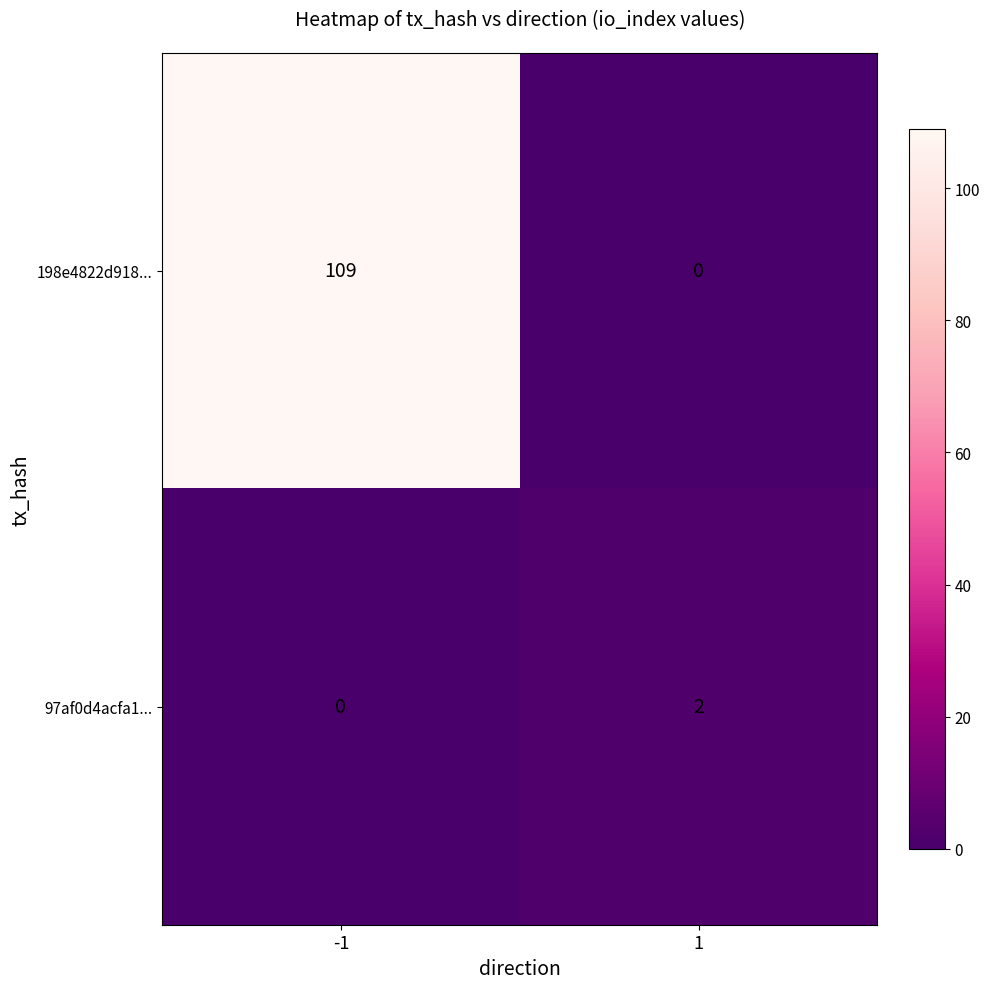

What is the total value across all series at -1?

109